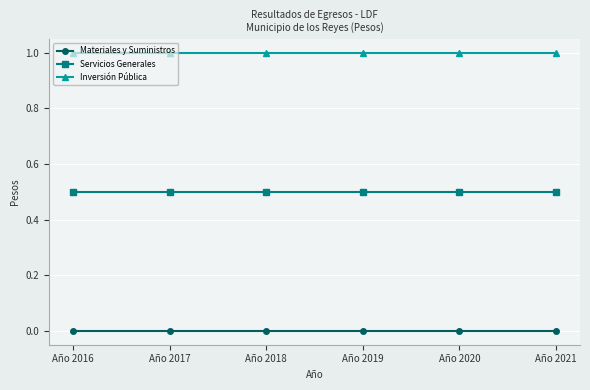

What is the maximum value shown in the chart?

1.0